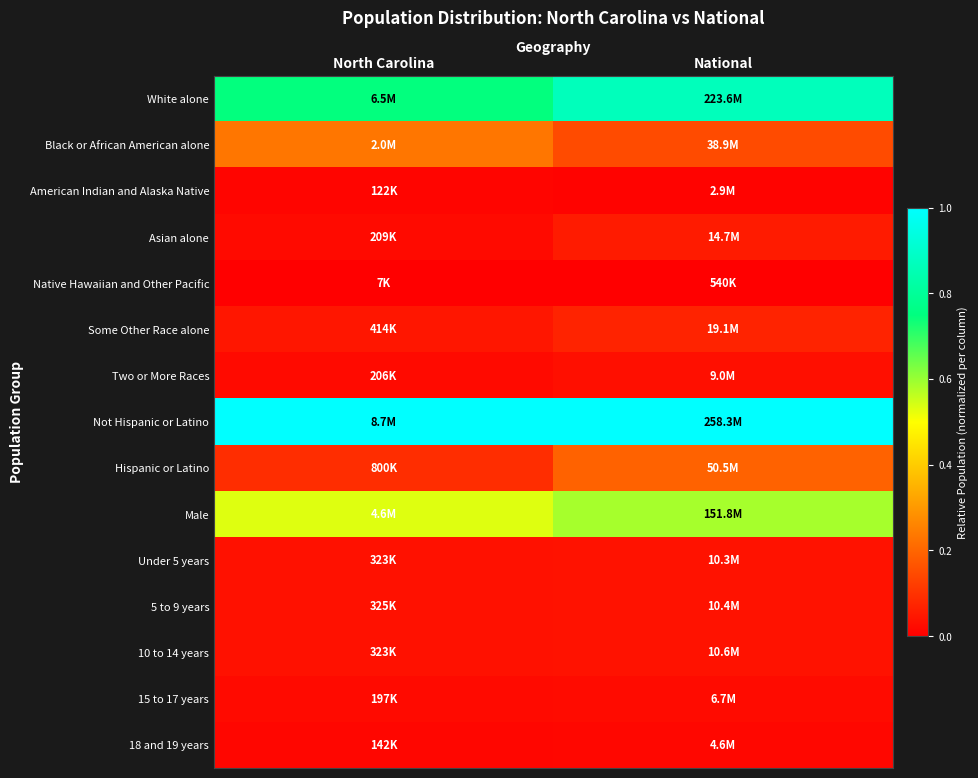

How many data points does each series have?

2